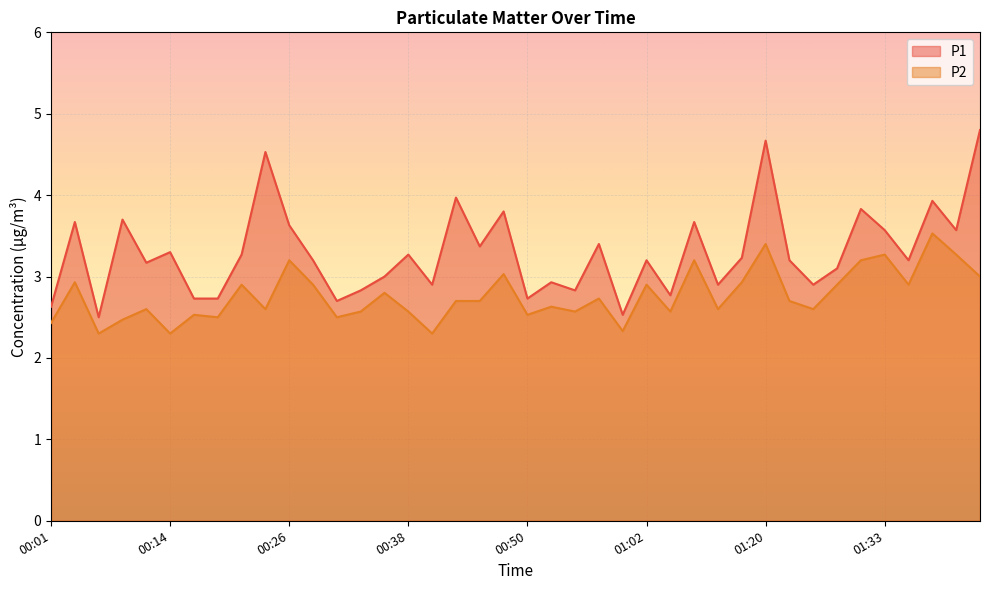

What is the difference between the maximum and minimum values in the P2 series?

1.2